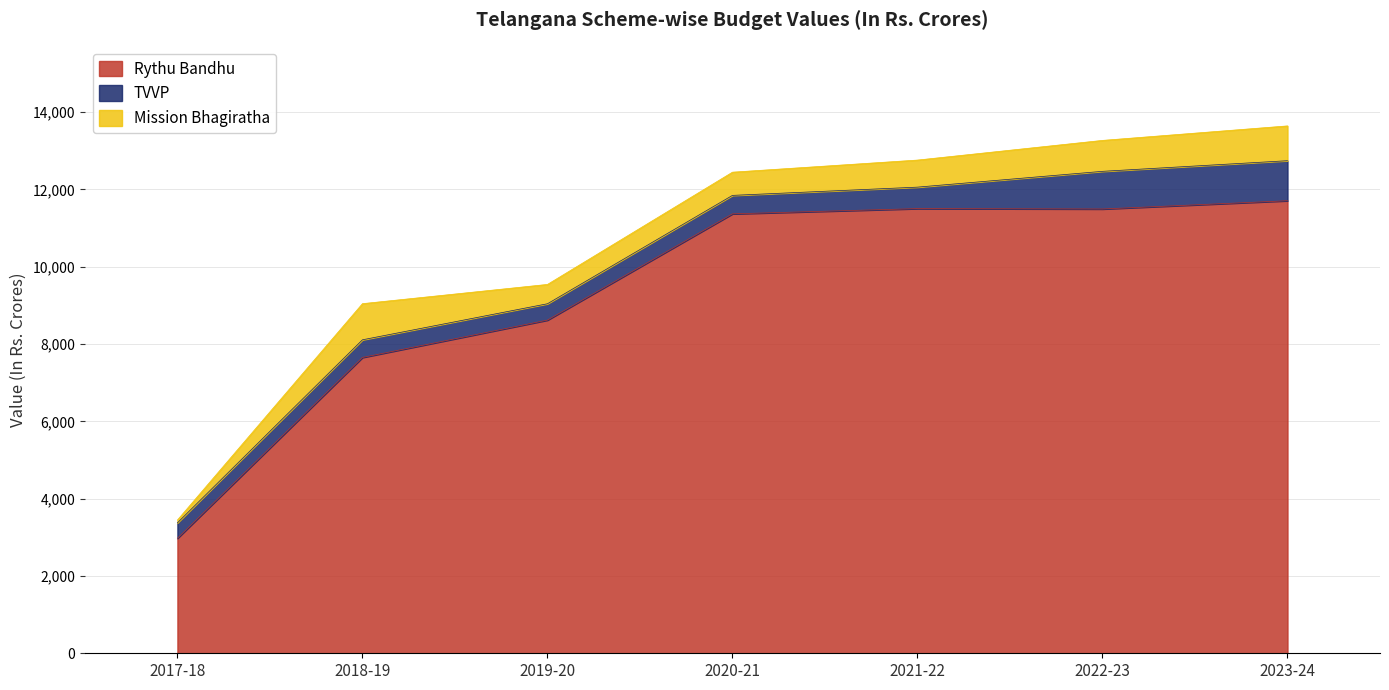

The value of Rythu Bandhu at 2021-22 is 11503.5. True or false?

True